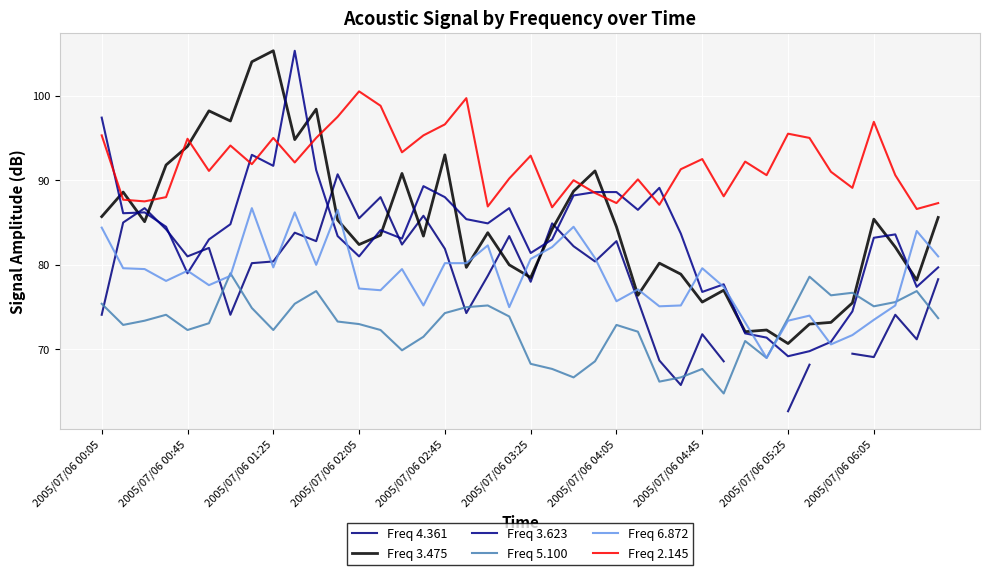

What is the value of the Freq 3.623 point at the 39th from the left?

77.4